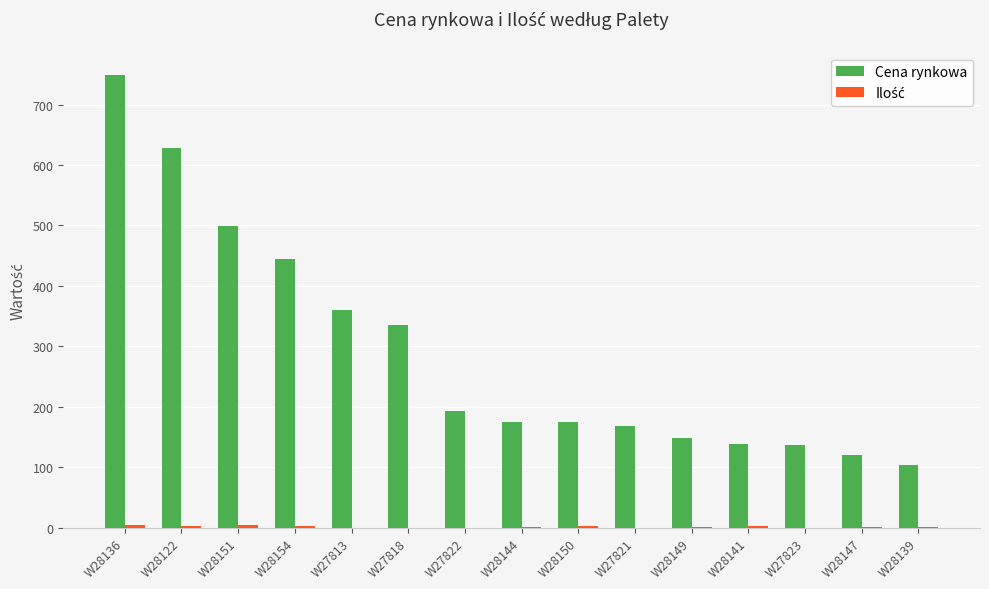

At which category is the sum across all series the highest?

W28136